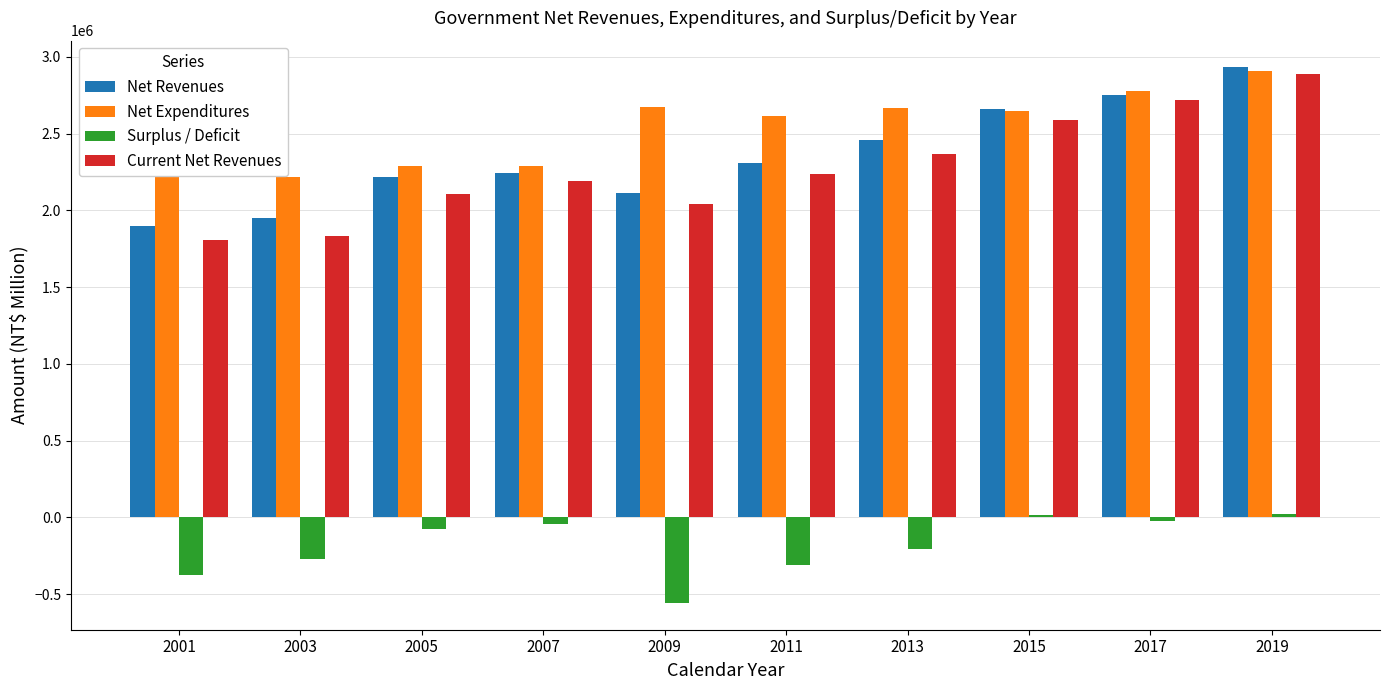

How many bars are there in each group?

4